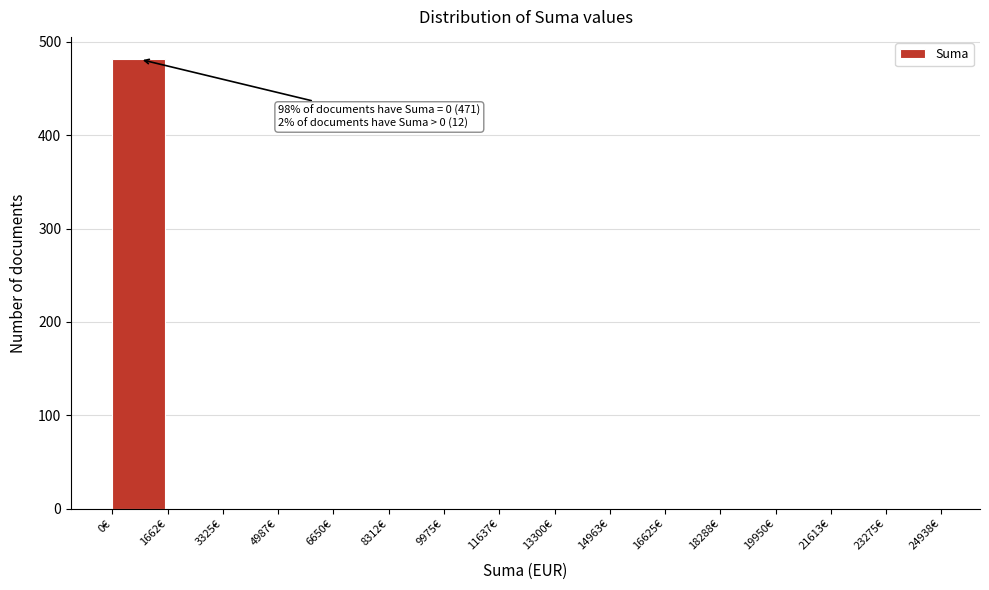

Over which range of the x-axis is the bar tallest?

0 to 1600